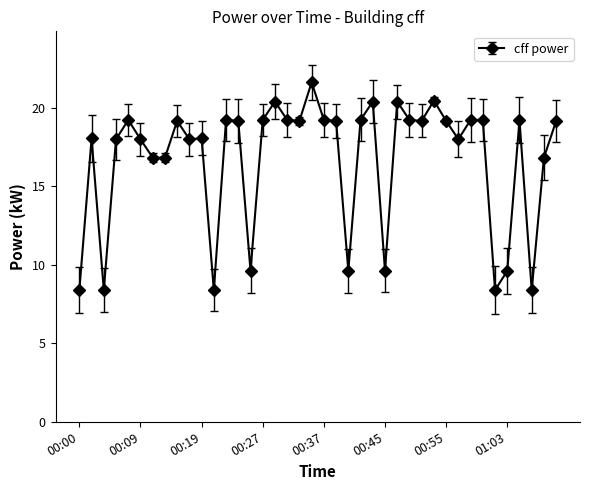

What is the value of the 24th point from the left?

19.2